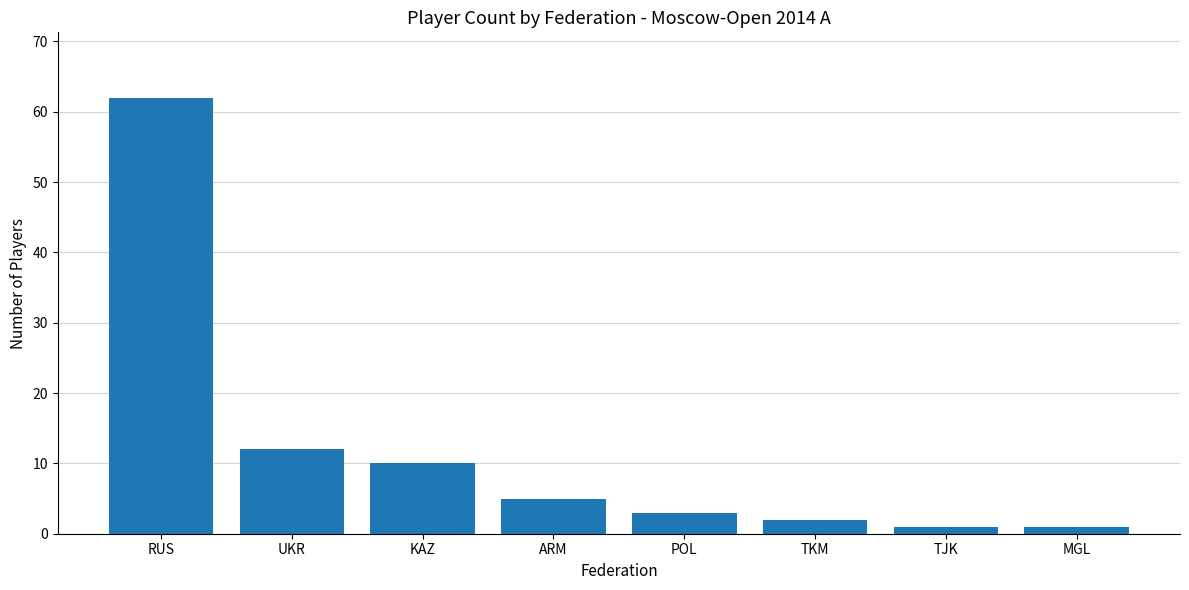

Approximately how many times larger is the value at MGL compared to ARM?

0.2